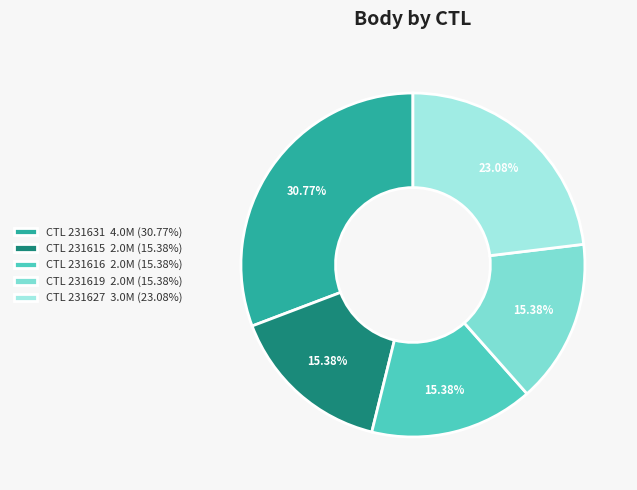

Does CTL 231631 4.0M (30.77%) account for over 50% of the chart?

No